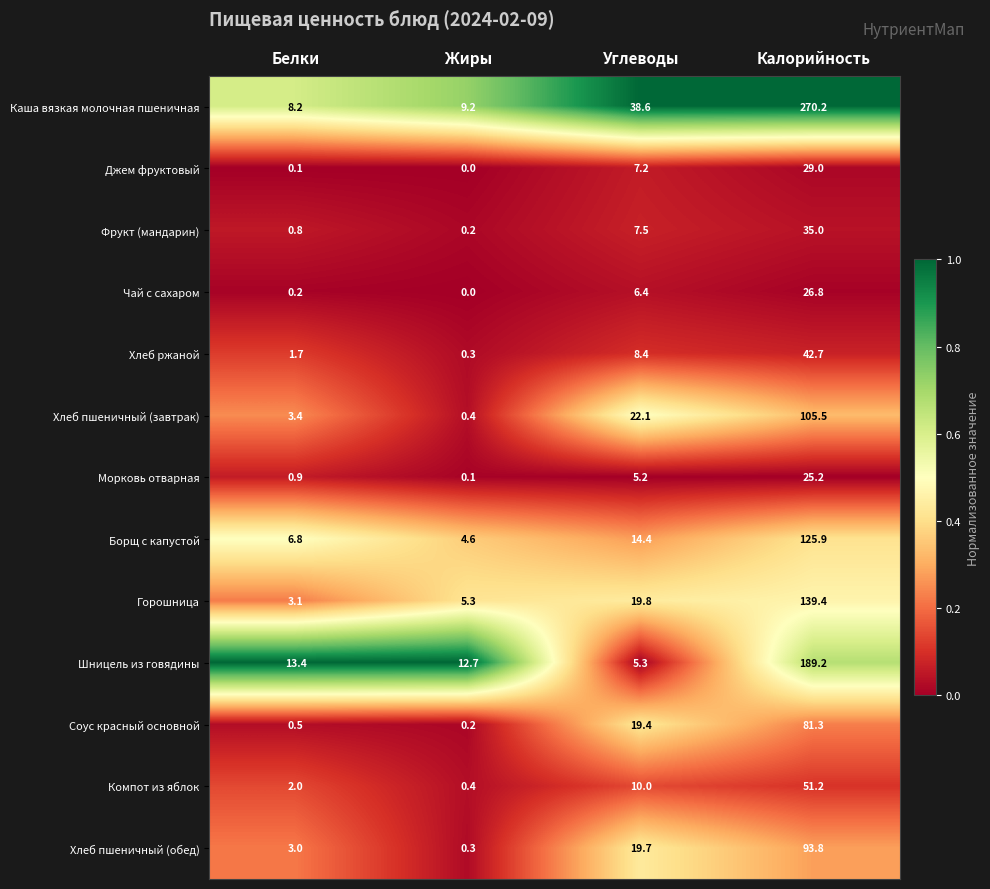

What is the total value across all series at Углеводы?

184.0